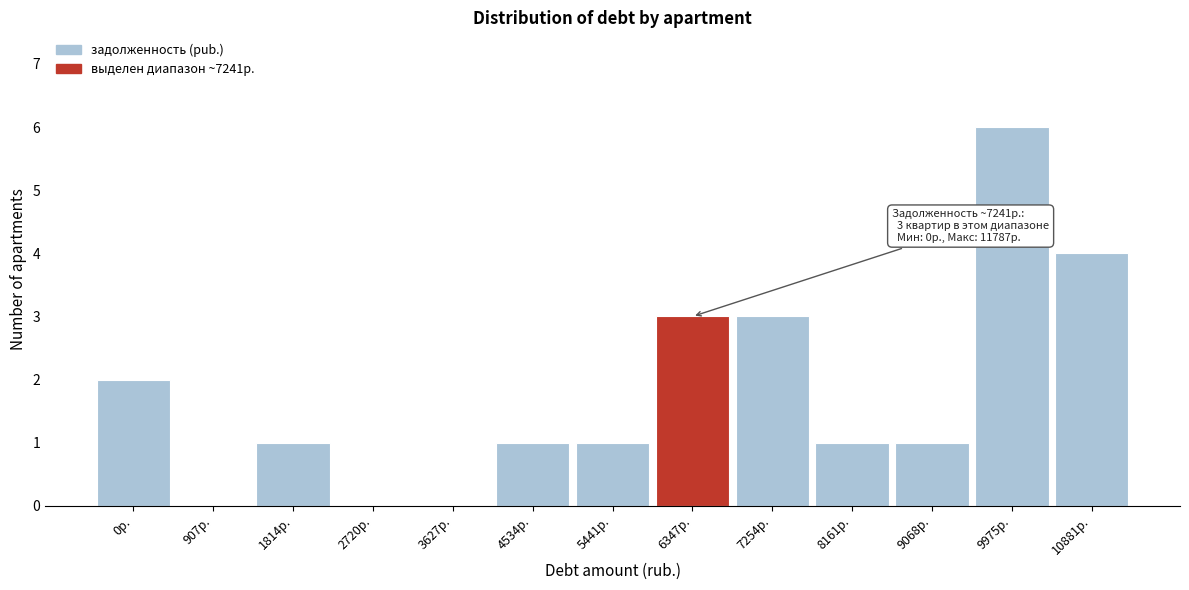

Reading right to left, what are all the values shown in this chart?

10881р.=4	9975р.=6	9068р.=1	8161р.=1	7254р.=3	6347р.=3	5441р.=1	4534р.=1	3627р.=0	2720р.=0	1814р.=1	907р.=0	0р.=2